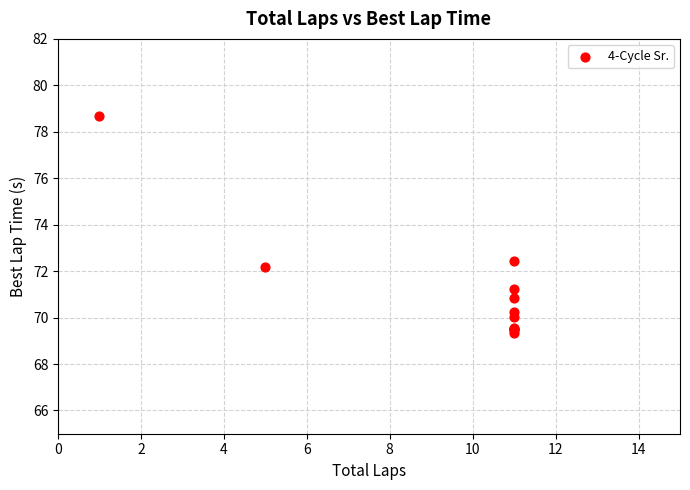

What Y value in the scatter plot is closest to 74?

72.4